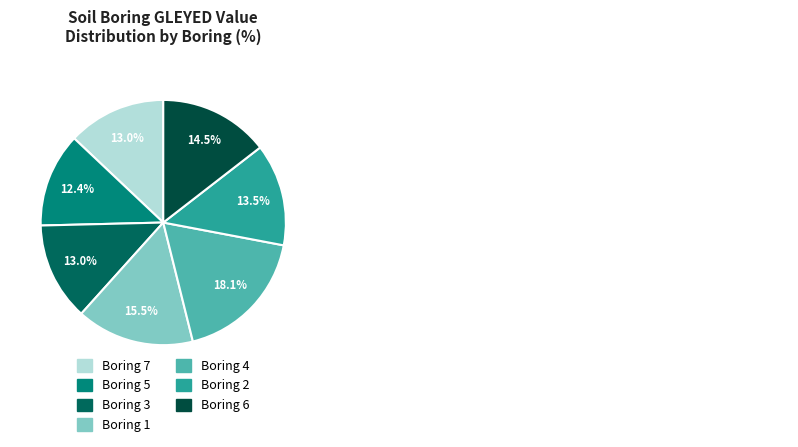

To the nearest percent, what portion does Boring 2 represent?

13%